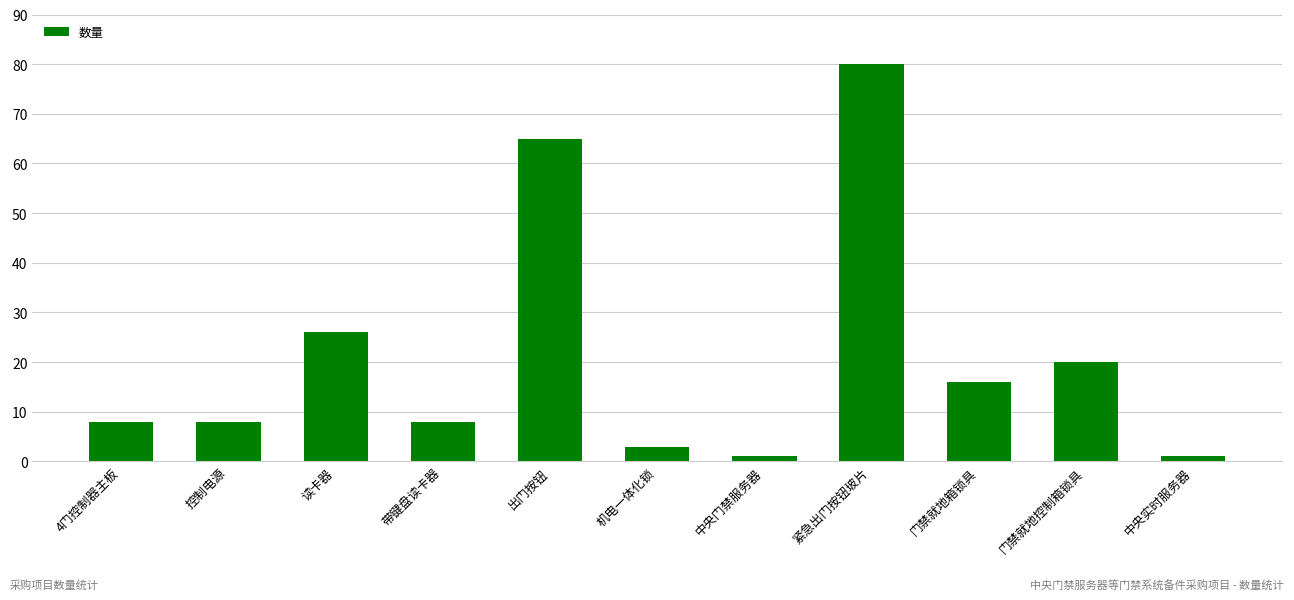

What is the label of the 6th bar from the left?

机电一体化锁